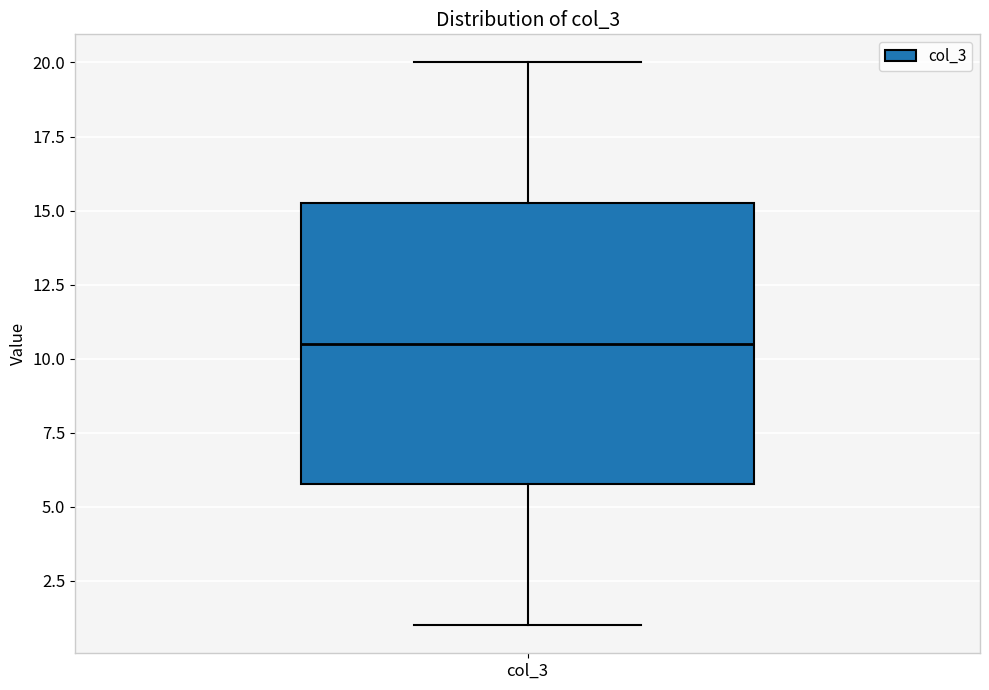

Read this box plot against the y-axis: the position of the median line, the range covered by the box, and the ends of both whiskers. The values are not printed on the chart, so give them approximately, as read against the axis.

median 10.5, box 6.0 to 15.5, whiskers 1.0 to 20.0